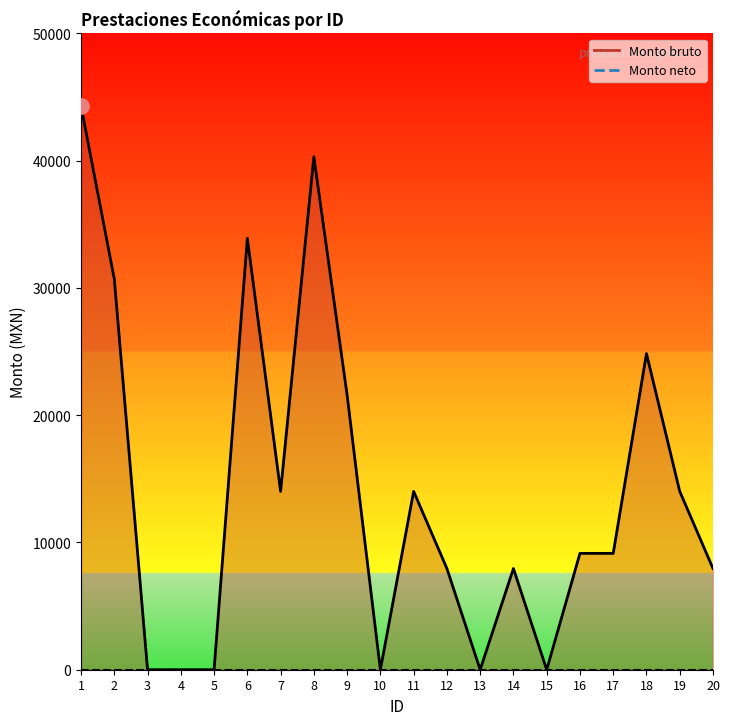

Between 19 and 16, which is larger?

19